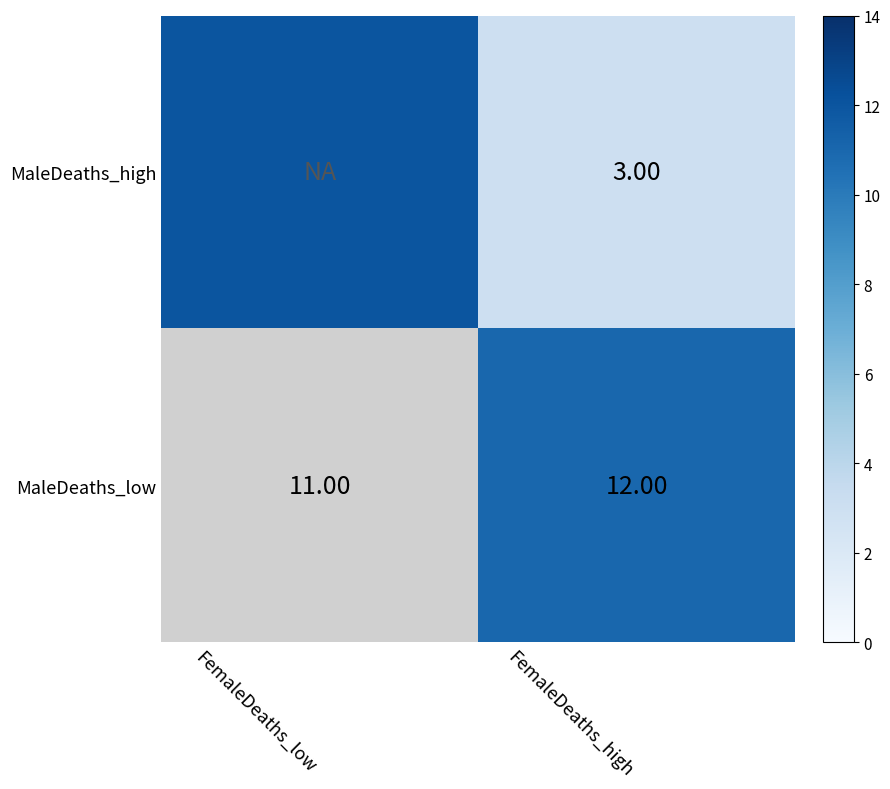

Count the number of data series in this chart.

2